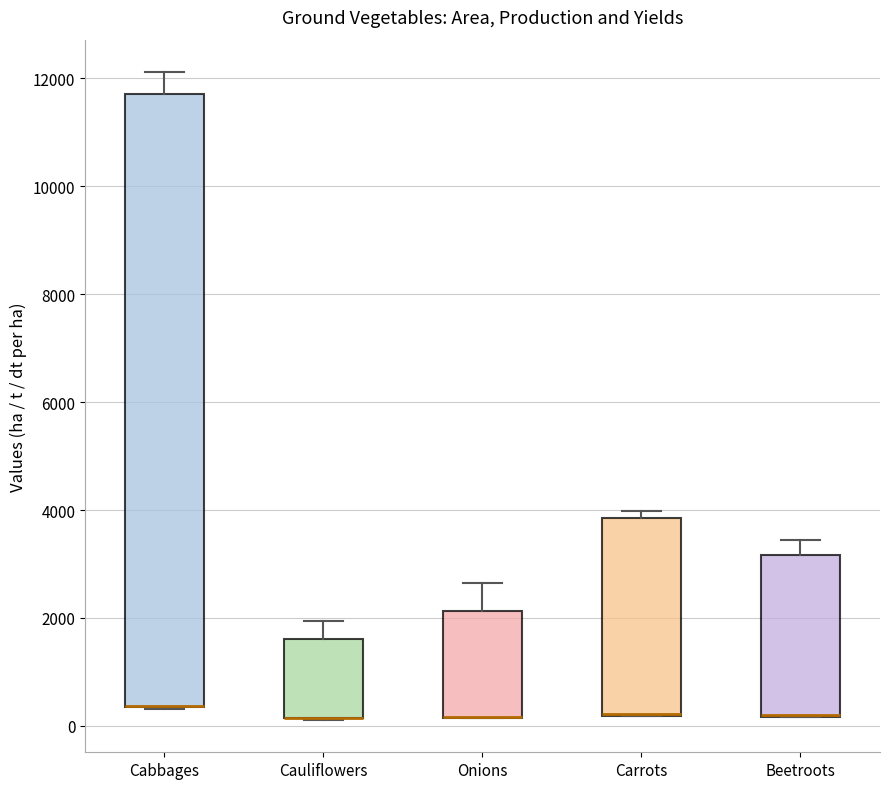

Comparing the boxes themselves (not the whiskers), which one is the tallest?

Cabbages